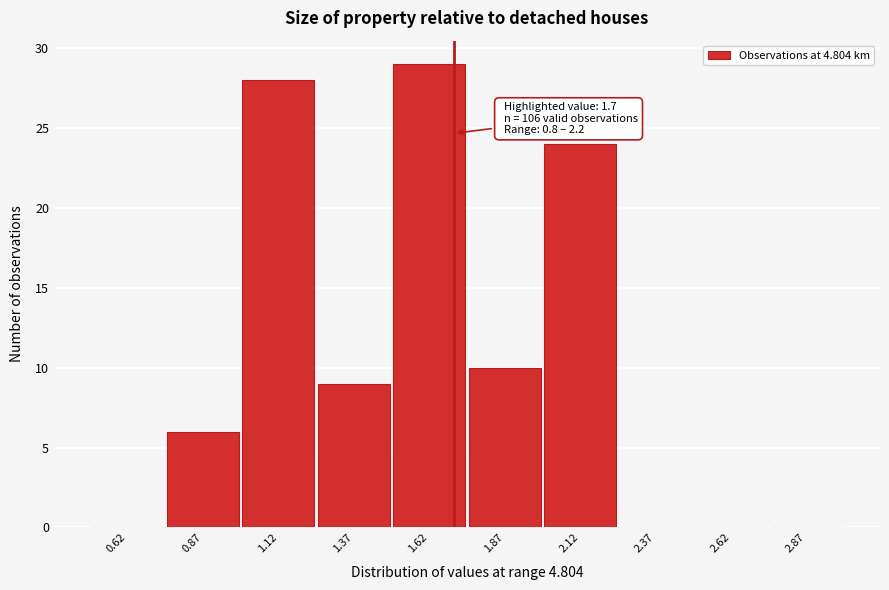

Which range on the x-axis has the tallest bar?

1.50 to 1.75